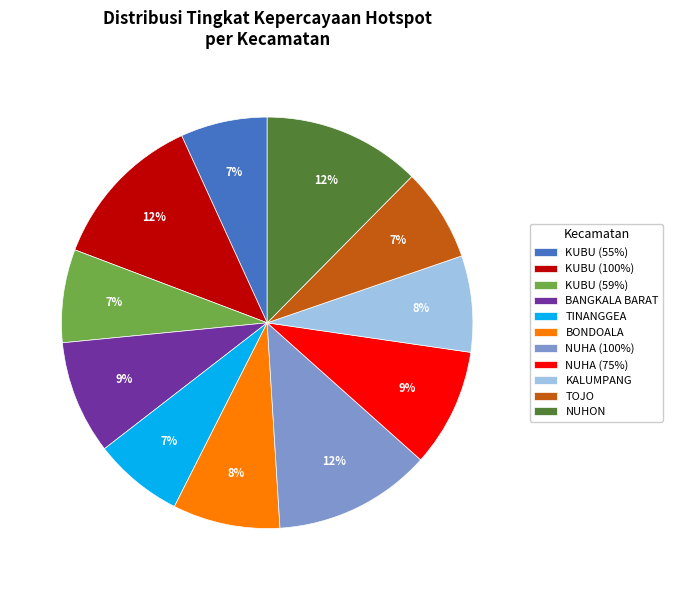

Do KUBU (59%) and NUHA (100%) together represent more than half of the pie?

No